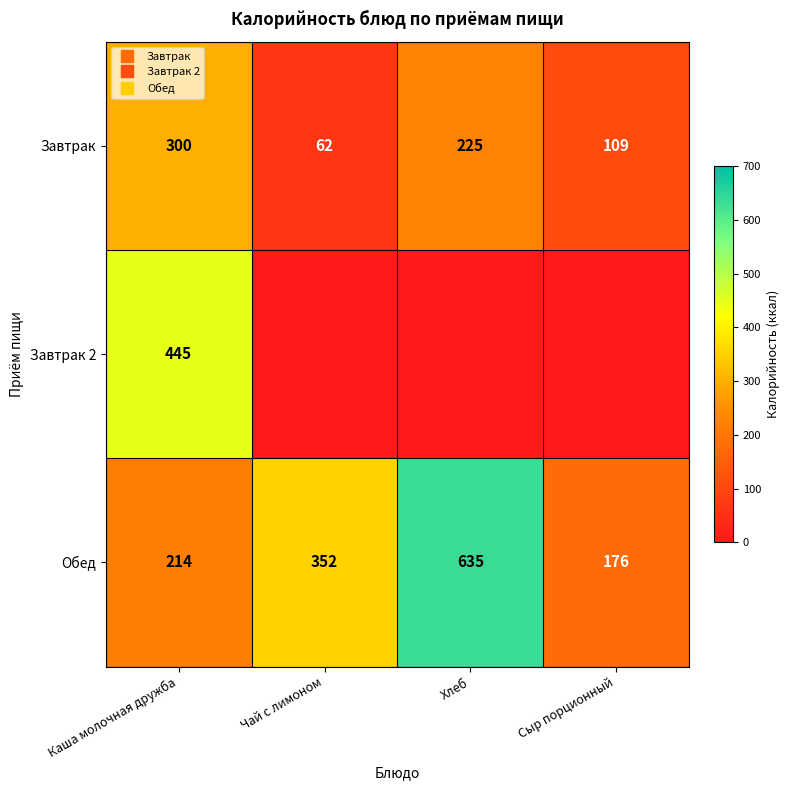

True or false: Завтрак 2 has a value of 445 at Каша молочная дружба.

True